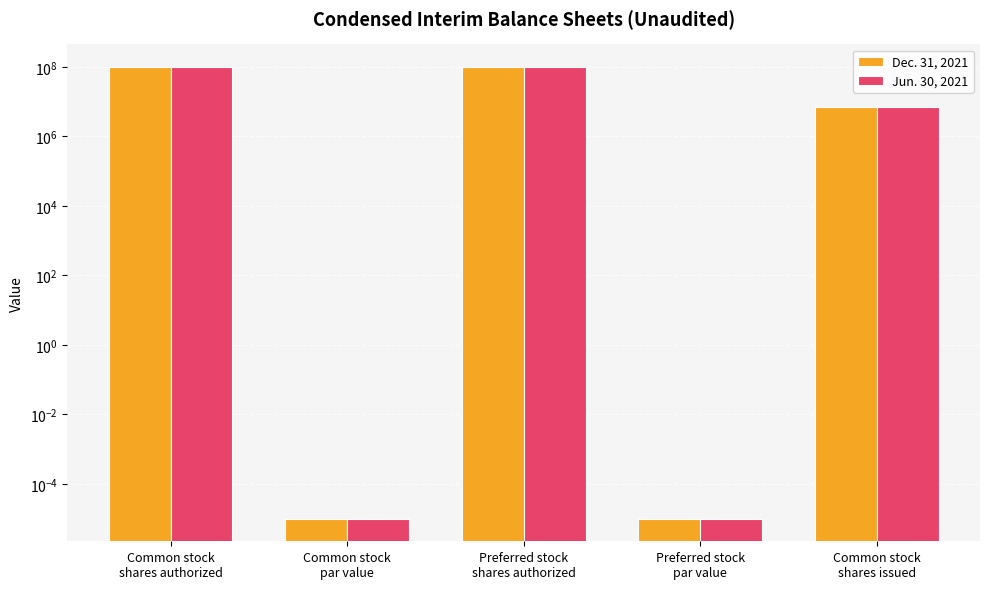

Reading left to right, list all the values displayed in this chart.

Dec. 31, 2021: 100000000.0	0.0	100000000.0	0.0	7070000.0
Jun. 30, 2021: 100000000.0	0.0	100000000.0	0.0	7070000.0